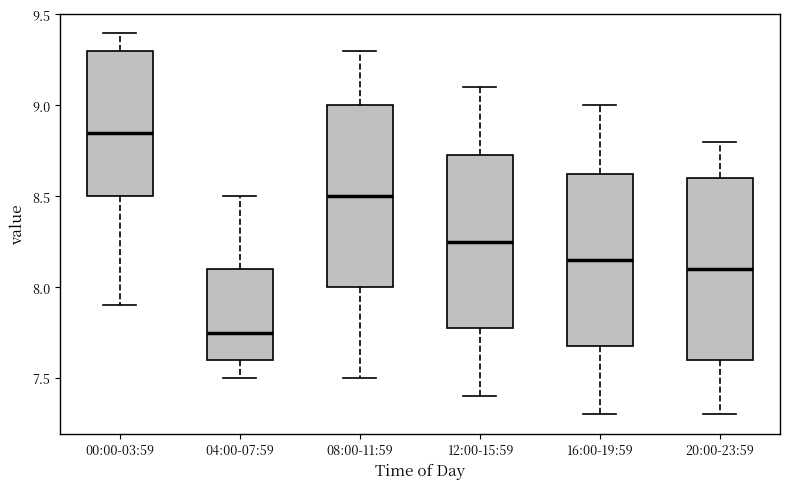

Reading left to right, read every box against the y-axis: the position of its median line, the range the box covers, and the ends of its whiskers. The values are not printed on the chart, so give them approximately, as read against the axis.

00:00-03:59: median 8.85, box 8.50 to 9.30, whiskers 7.90 to 9.40
04:00-07:59: median 7.75, box 7.60 to 8.10, whiskers 7.50 to 8.50
08:00-11:59: median 8.50, box 8.00 to 9.00, whiskers 7.50 to 9.30
12:00-15:59: median 8.25, box 7.80 to 8.75, whiskers 7.40 to 9.10
16:00-19:59: median 8.15, box 7.70 to 8.65, whiskers 7.30 to 9.00
20:00-23:59: median 8.10, box 7.60 to 8.60, whiskers 7.30 to 8.80